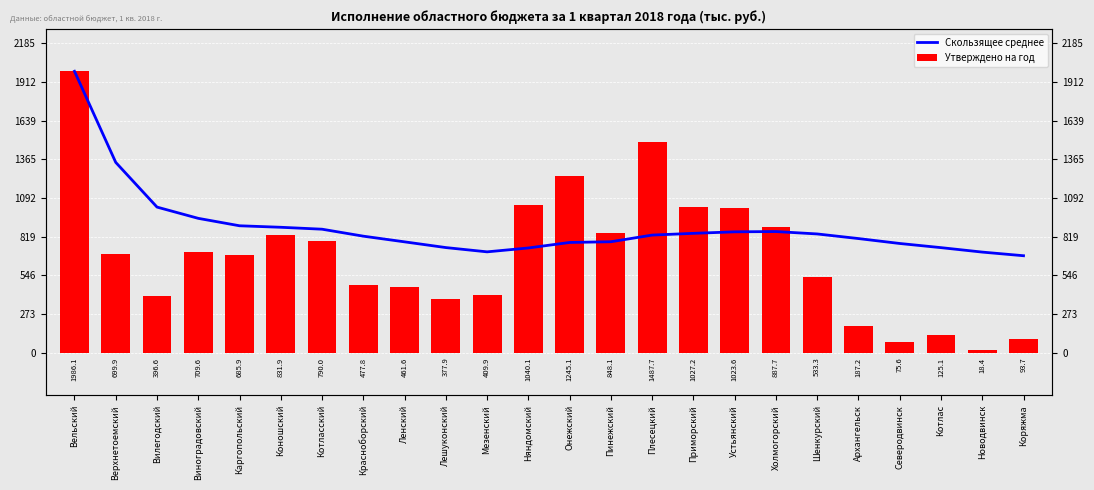

True or false: Утверждено на год has a value of 912.5 at Шенкурский.

False